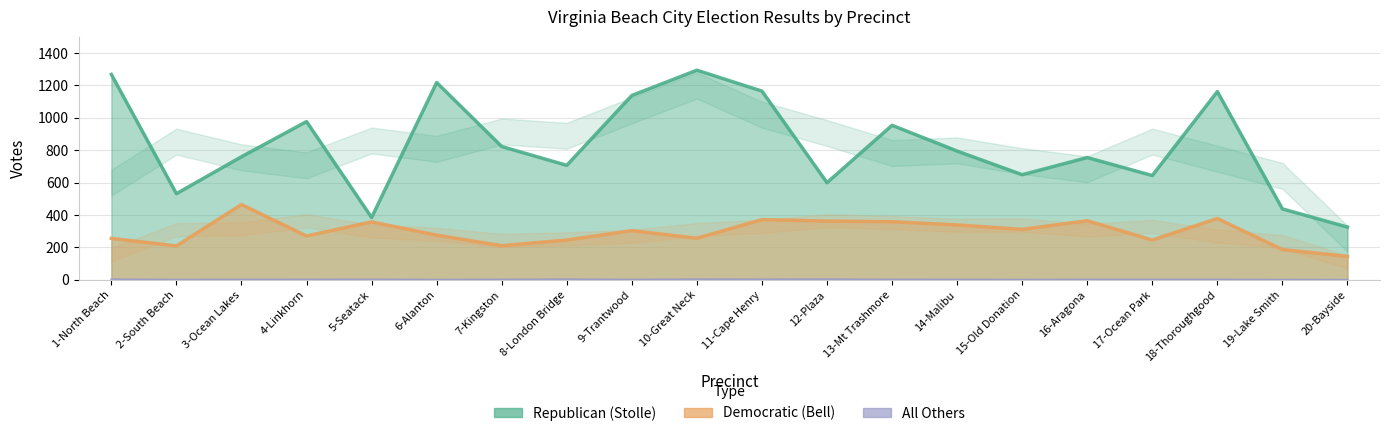

How many All Others values are between 0 and 2?

16